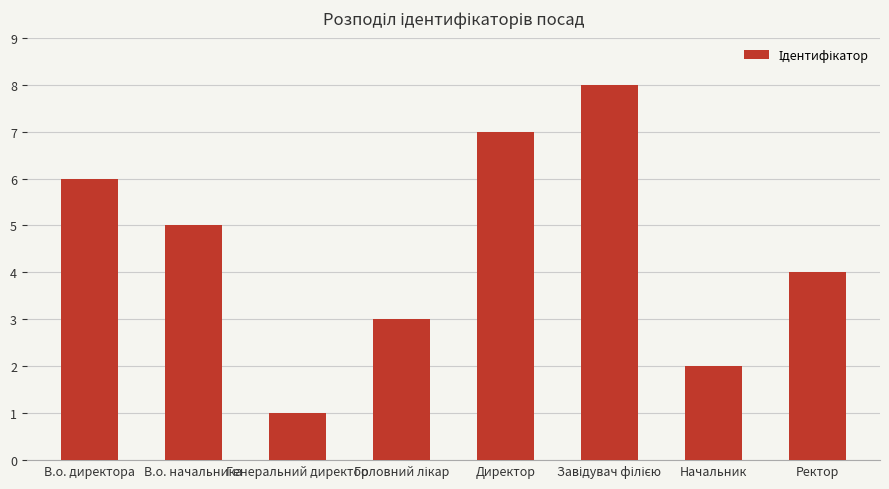

What is the difference between the maximum and minimum values?

7